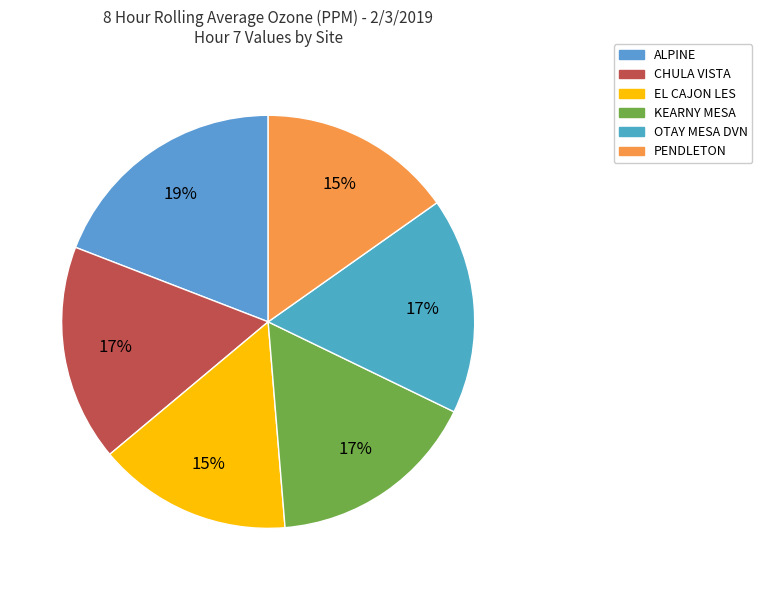

Which has a higher value, PENDLETON or OTAY MESA DVN?

OTAY MESA DVN